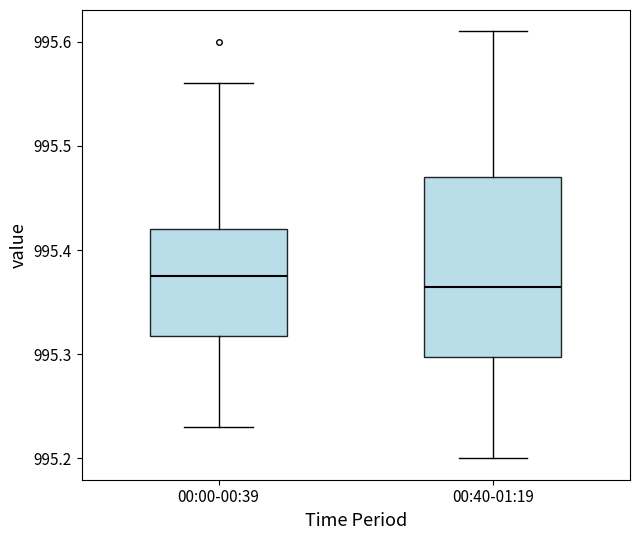

Reading left to right, read every box against the y-axis: the position of its median line, the range the box covers, and the ends of its whiskers. The values are not printed on the chart, so give them approximately, as read against the axis.

00:00-00:39: median 995.38, box 995.32 to 995.42, whiskers 995.23 to 995.56
00:40-01:19: median 995.37, box 995.30 to 995.47, whiskers 995.20 to 995.61